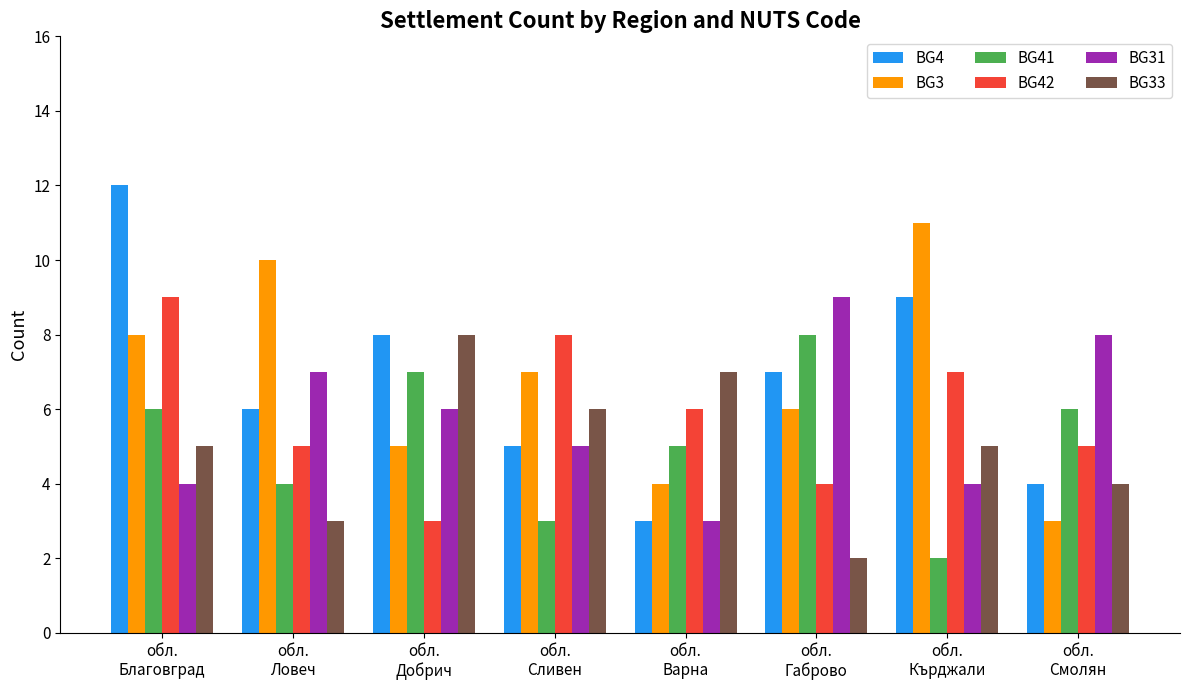

Which series has the largest range (max minus min)?

BG4